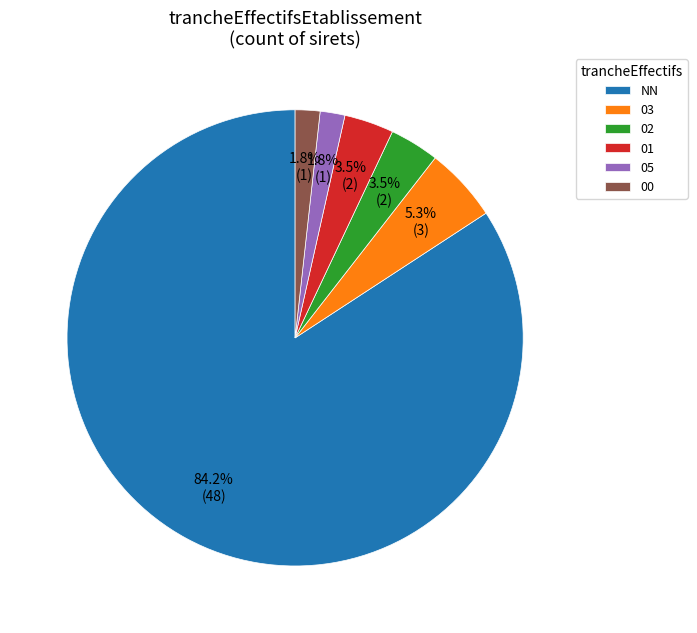

Count the number of slices in the pie.

6